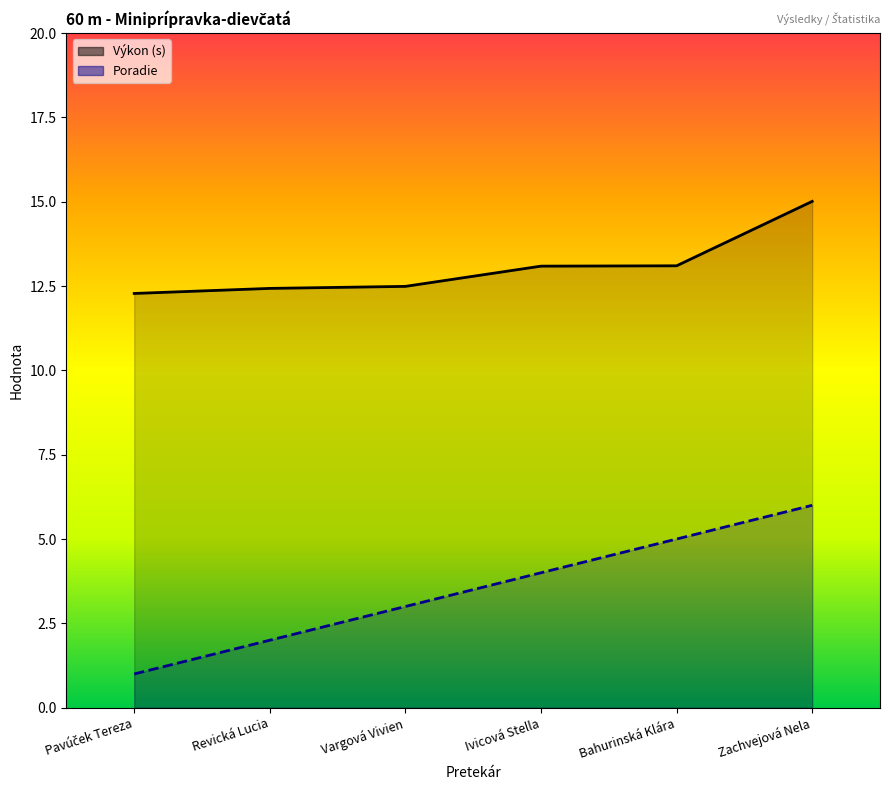

What is the label of the 4th point from the right?

Vargová Vivien